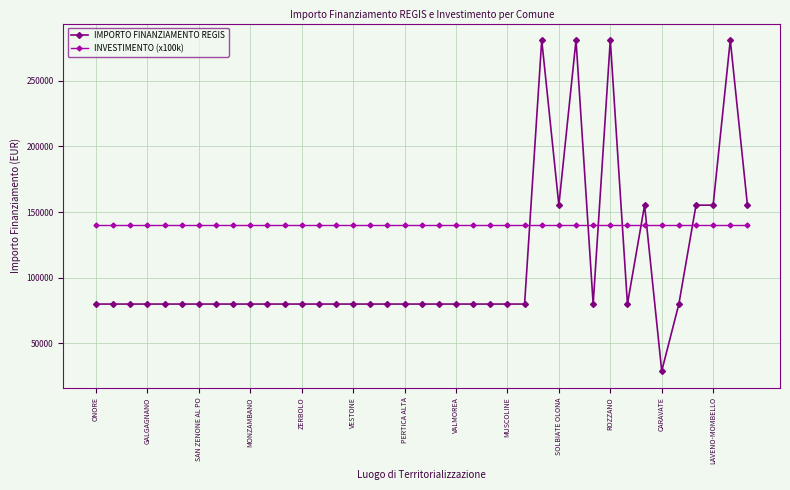

Which series has the widest spread of values?

IMPORTO FINANZIAMENTO REGIS